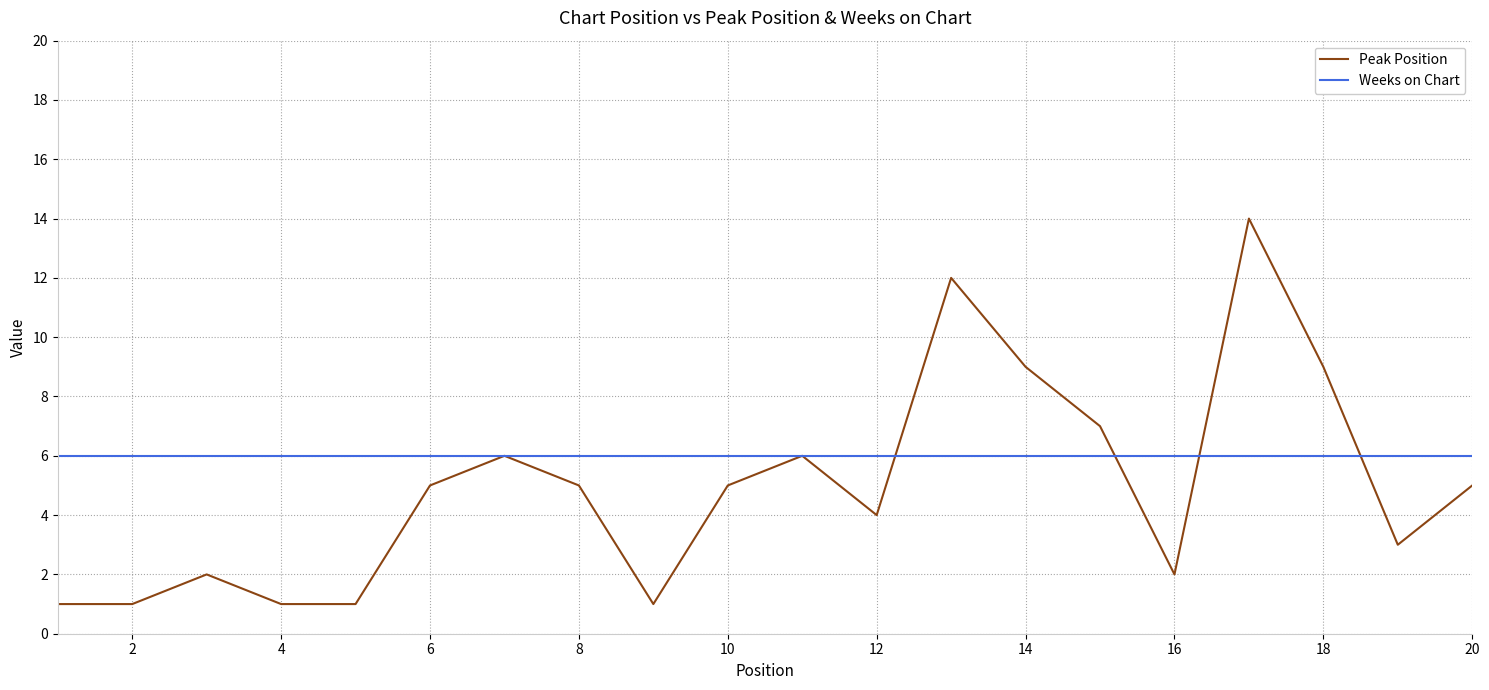

What is the maximum value for Peak Position?

14